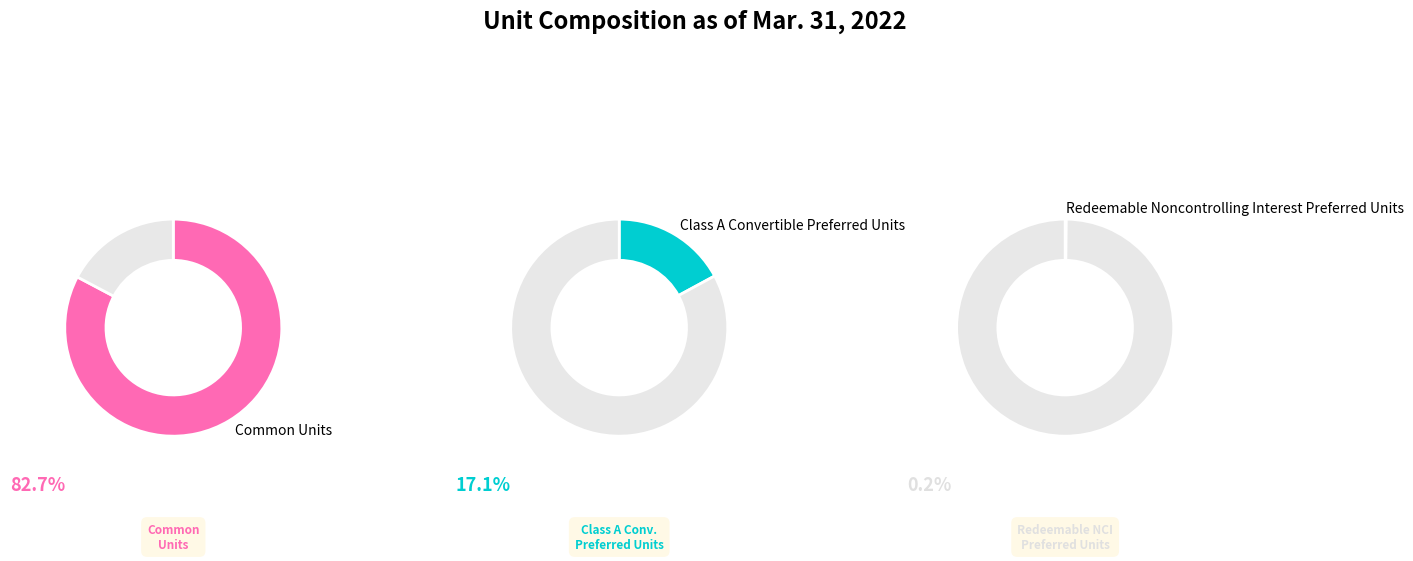

To the nearest percent, what is the average slice percentage?

33%